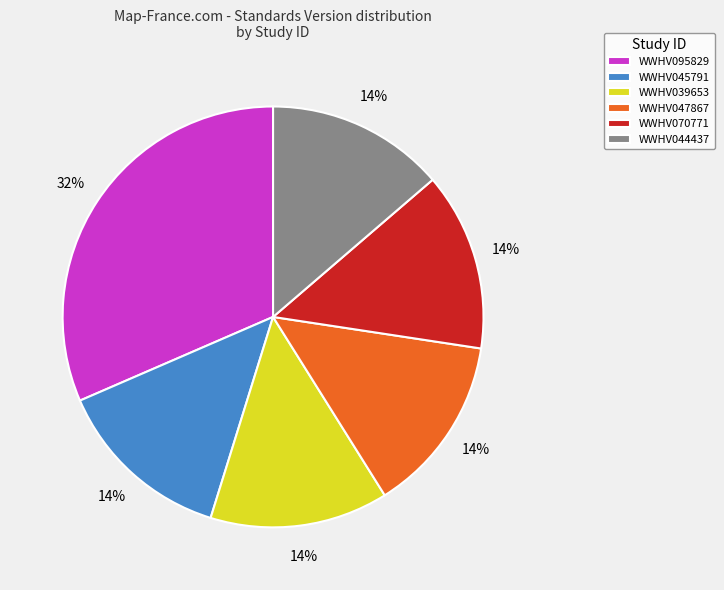

True or false: WWHV047867 accounts for 3% of the total.

False